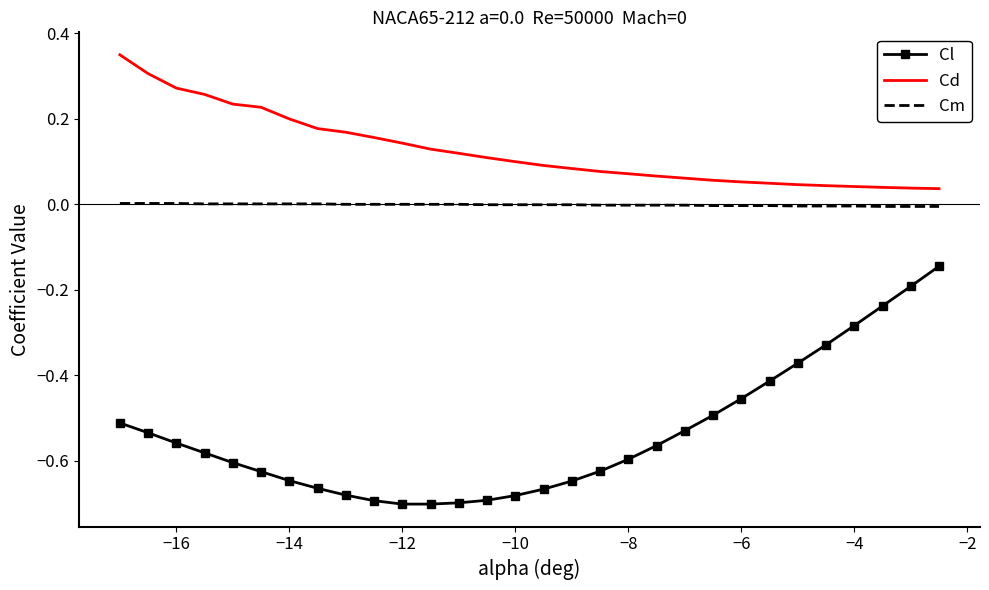

At how many categories does at least one series exceed 0?

30